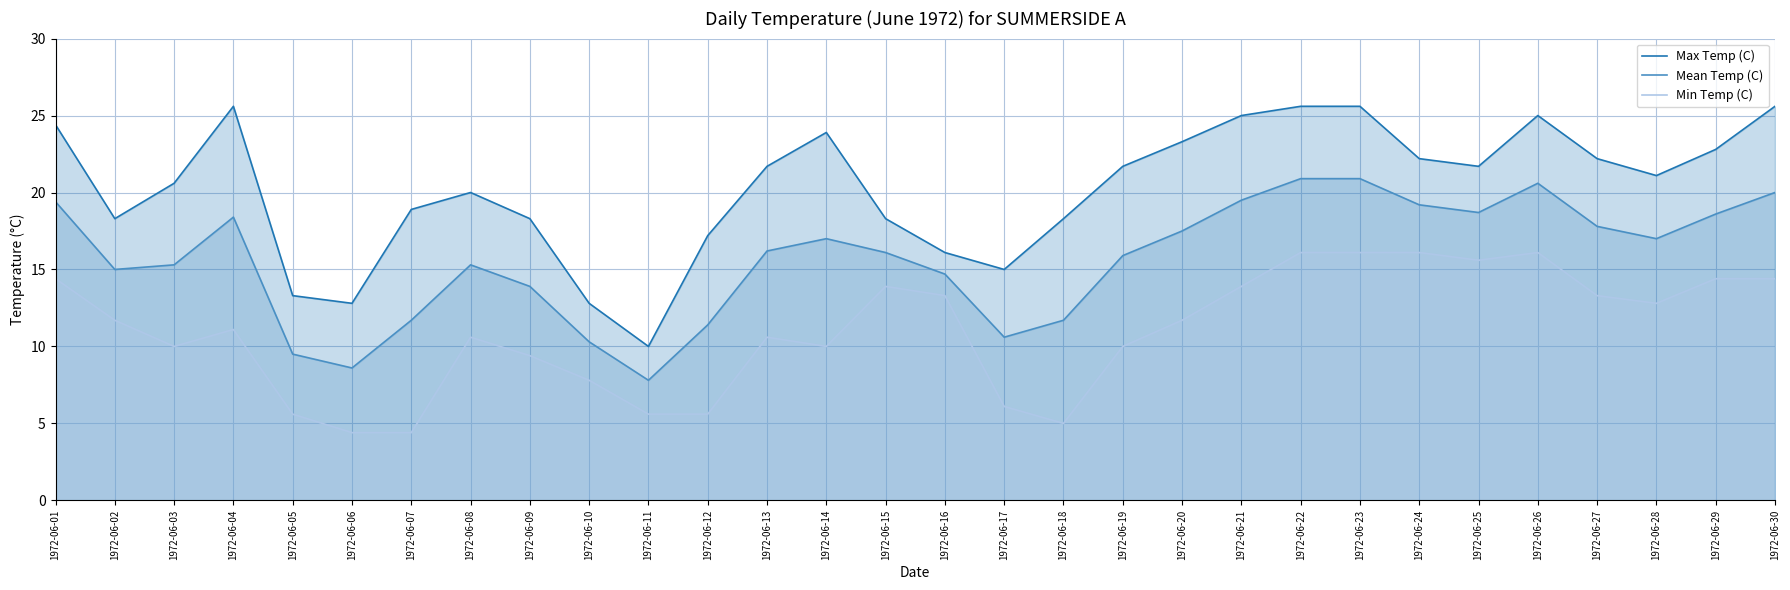

Does the chart display data point markers on the line(s)?

No